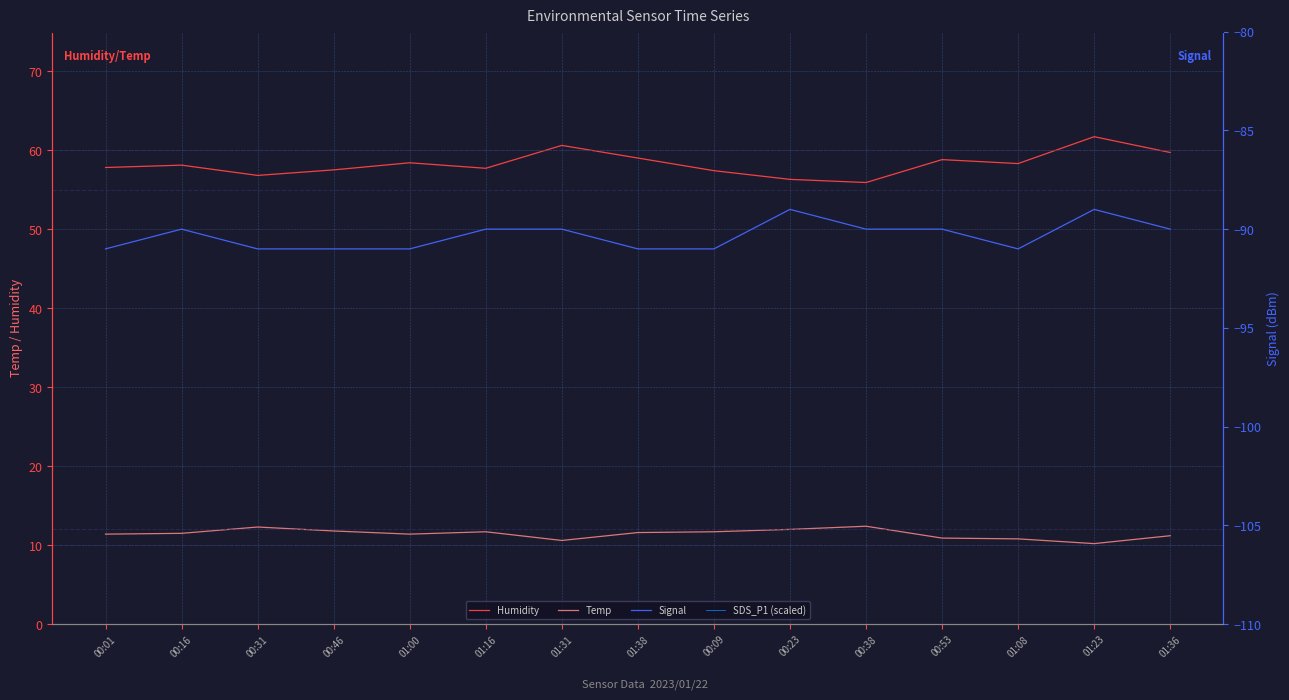

What is the minimum value for SDS_P1 (scaled)?

-60.0